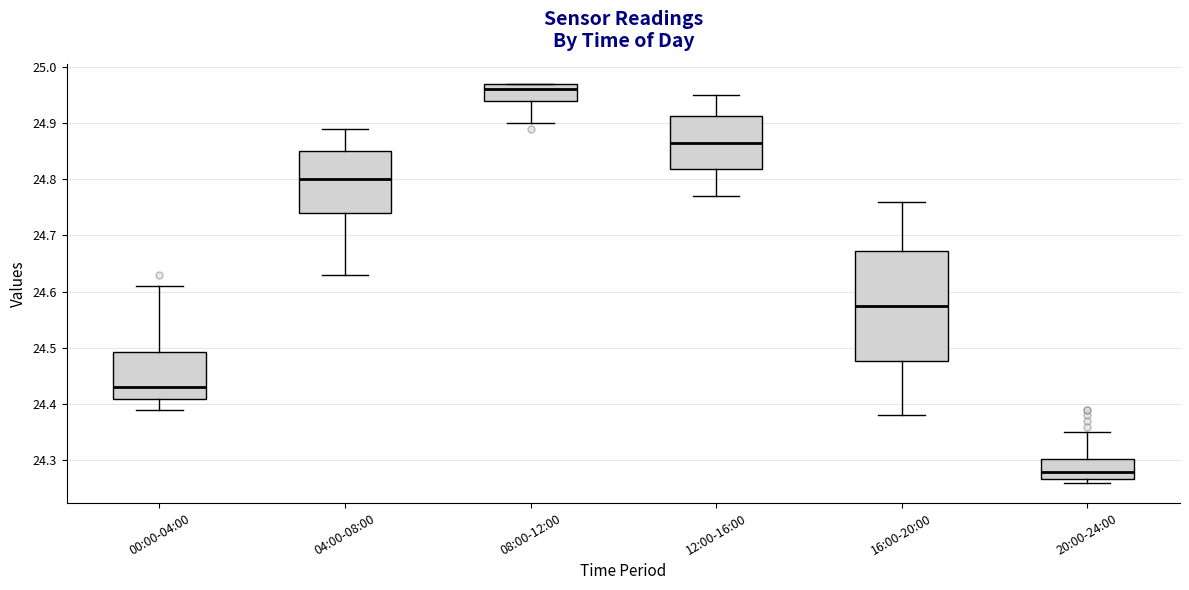

Which box's median line is the lowest?

20:00-24:00